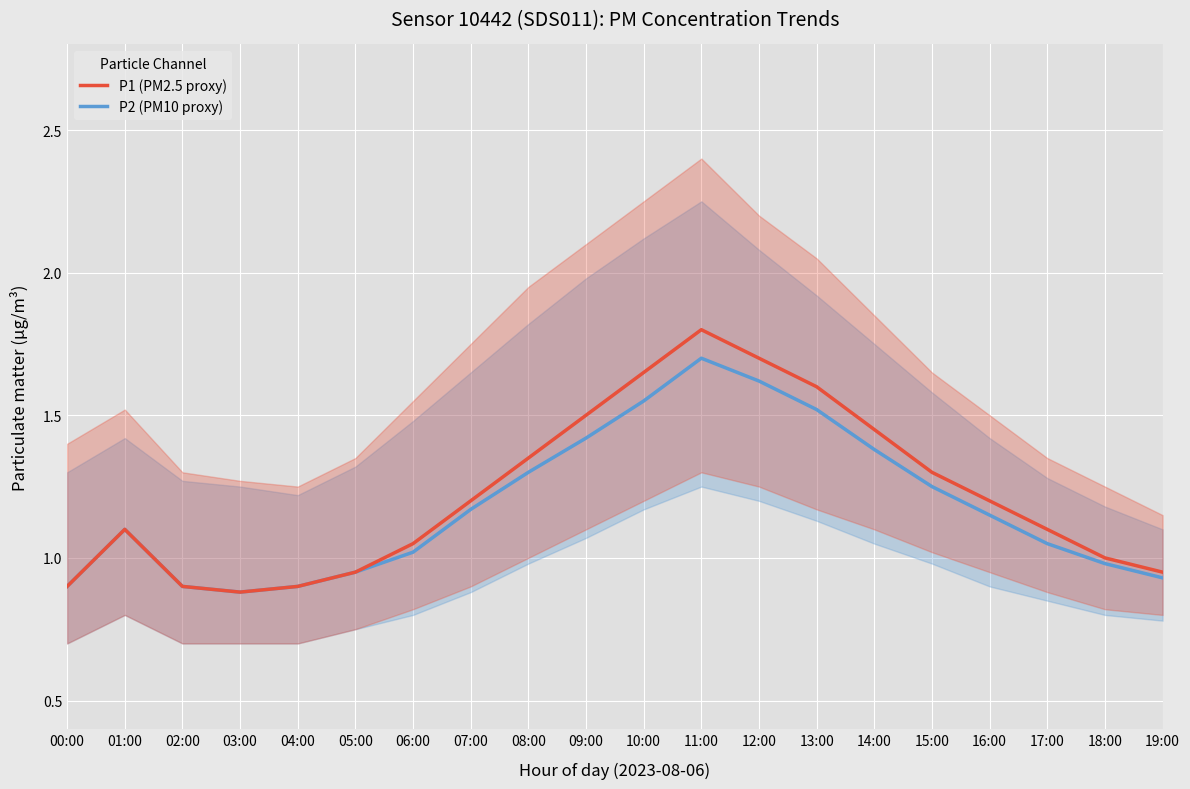

List the labels in order of P2 value, smallest first.

03:00, 00:00, 02:00, 04:00, 19:00, 05:00, 18:00, 06:00, 17:00, 01:00, 16:00, 07:00, 15:00, 08:00, 14:00, 09:00, 13:00, 10:00, 12:00, 11:00